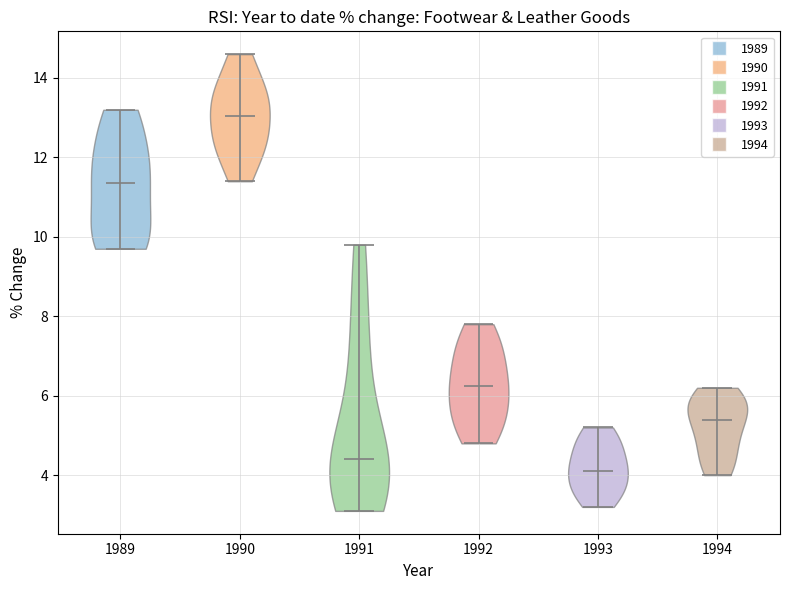

Where does the median line of the violin at x = 1991 sit on the y-axis? The values are not printed on the chart, so give them approximately, as read against the axis.

4.4